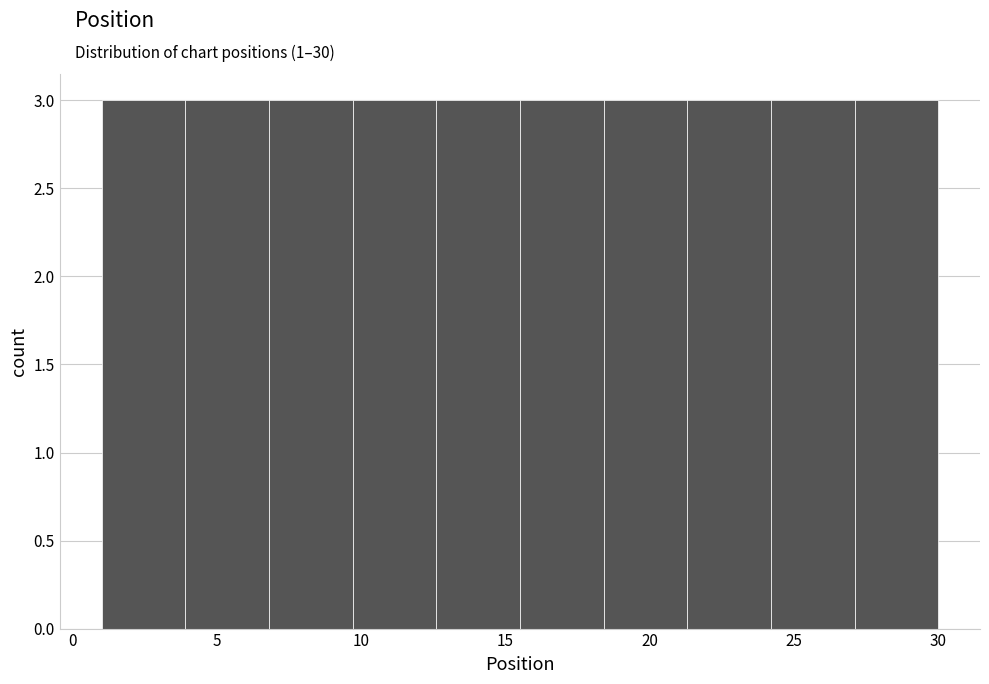

How tall is the bar that spans 24.2 to 27.1 on the x-axis? Neither the bar edges nor the heights are printed on the chart, so give them approximately, as read against the axes.

3